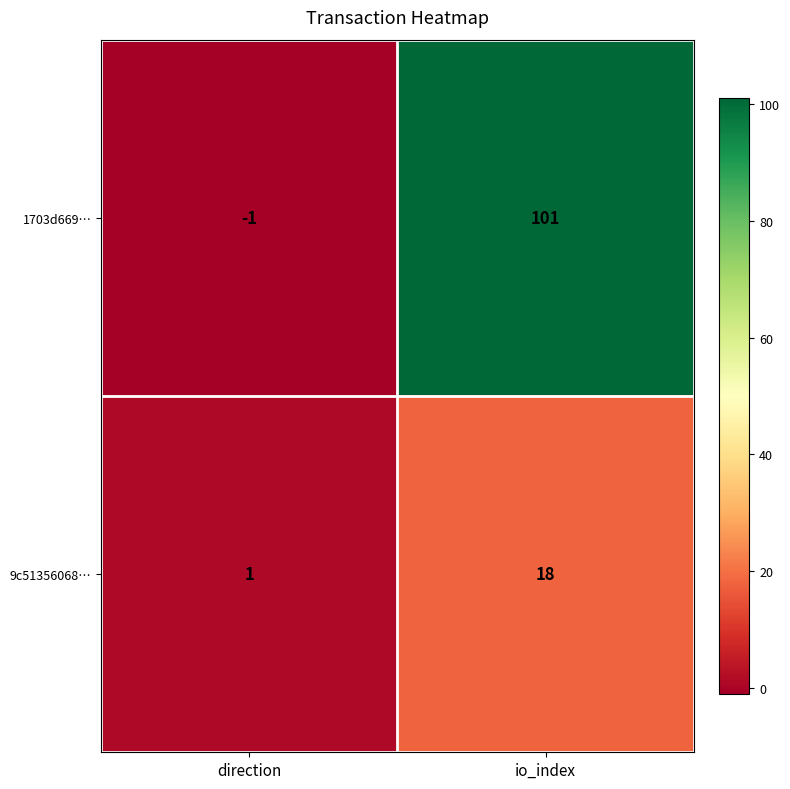

Which label corresponds to the smallest value in the chart?

direction